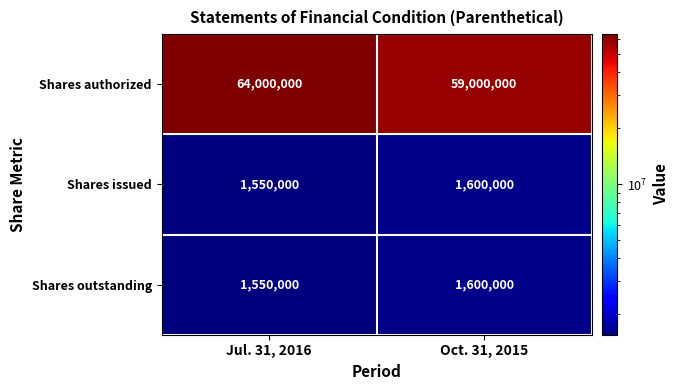

What is the difference between the maximum and minimum values in the Shares issued series?

50000